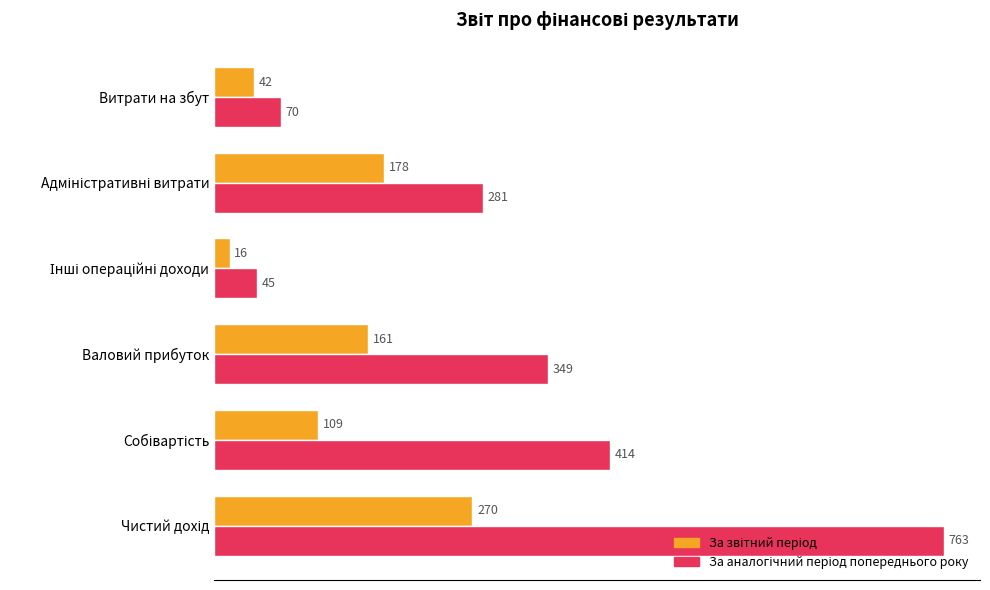

What is the spread (max minus min) of values at Валовий прибуток?

188